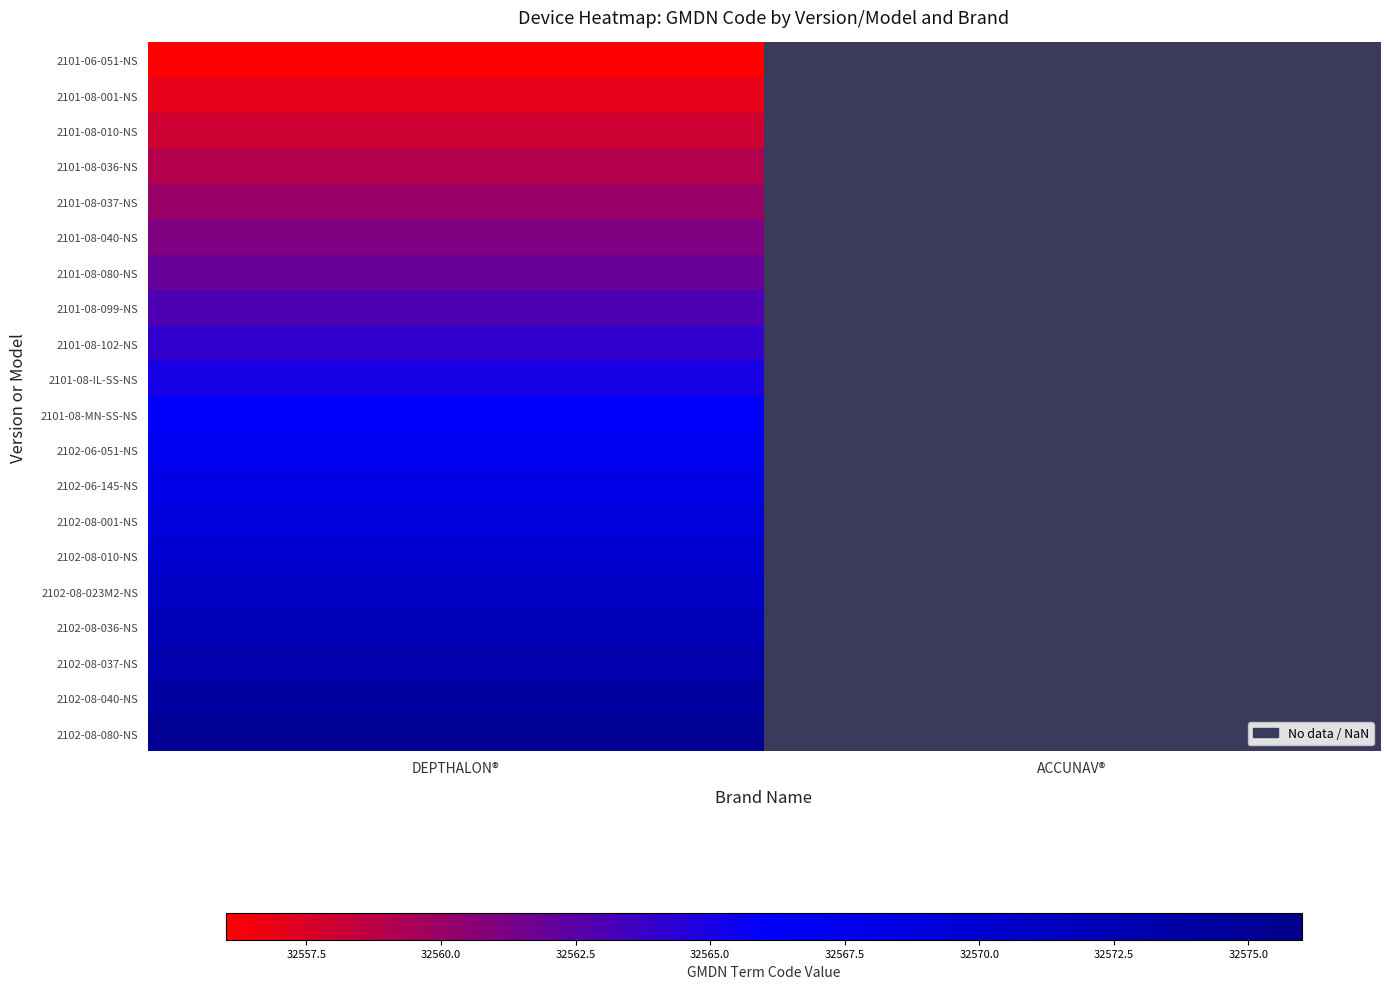

True or false: 2101-08-099-NS has a value of 32563.0 at DEPTHALON®.

True